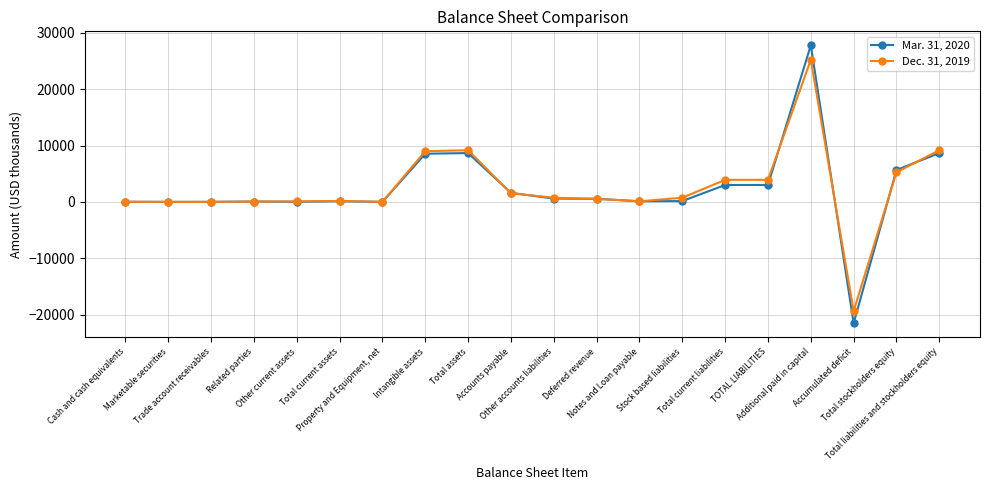

How many values in the Dec. 31, 2019 series are below 741?

10